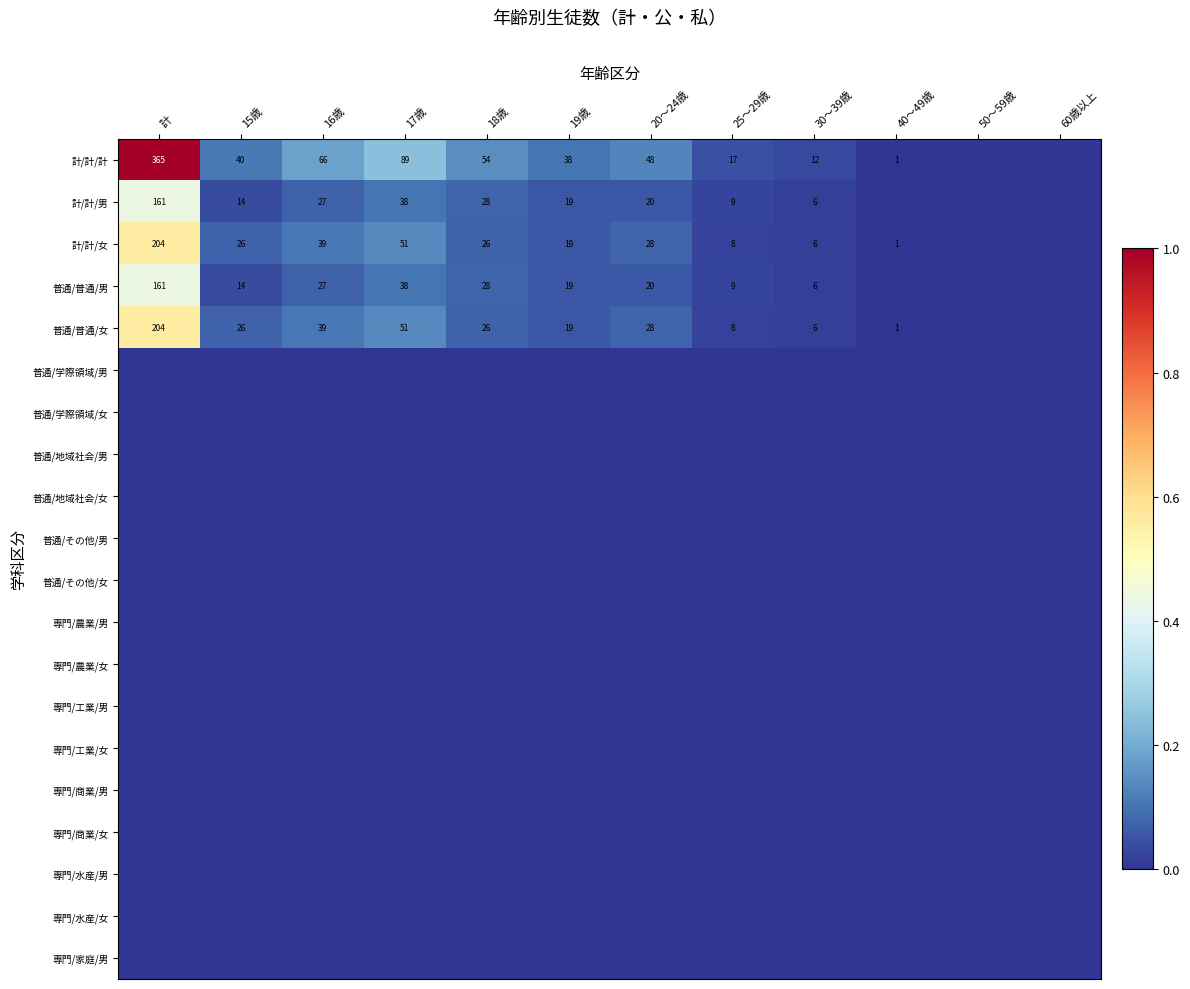

Which category has the highest value across all series?

計